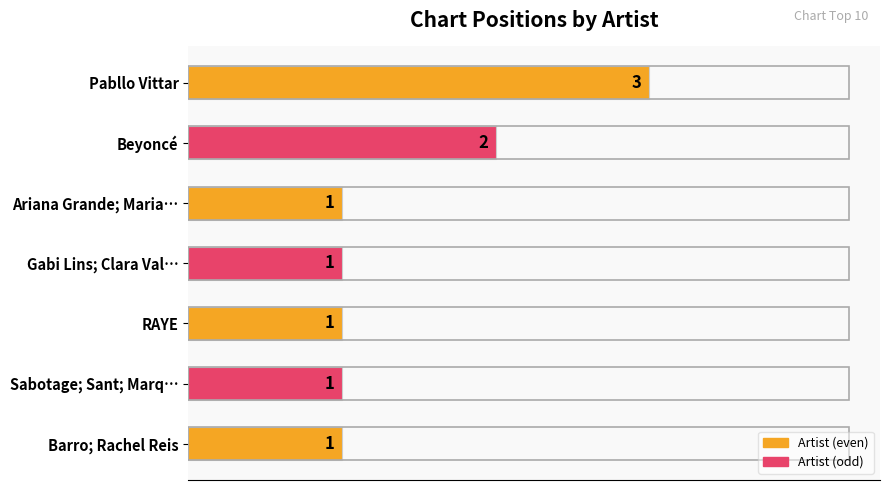

What is the average value?

1